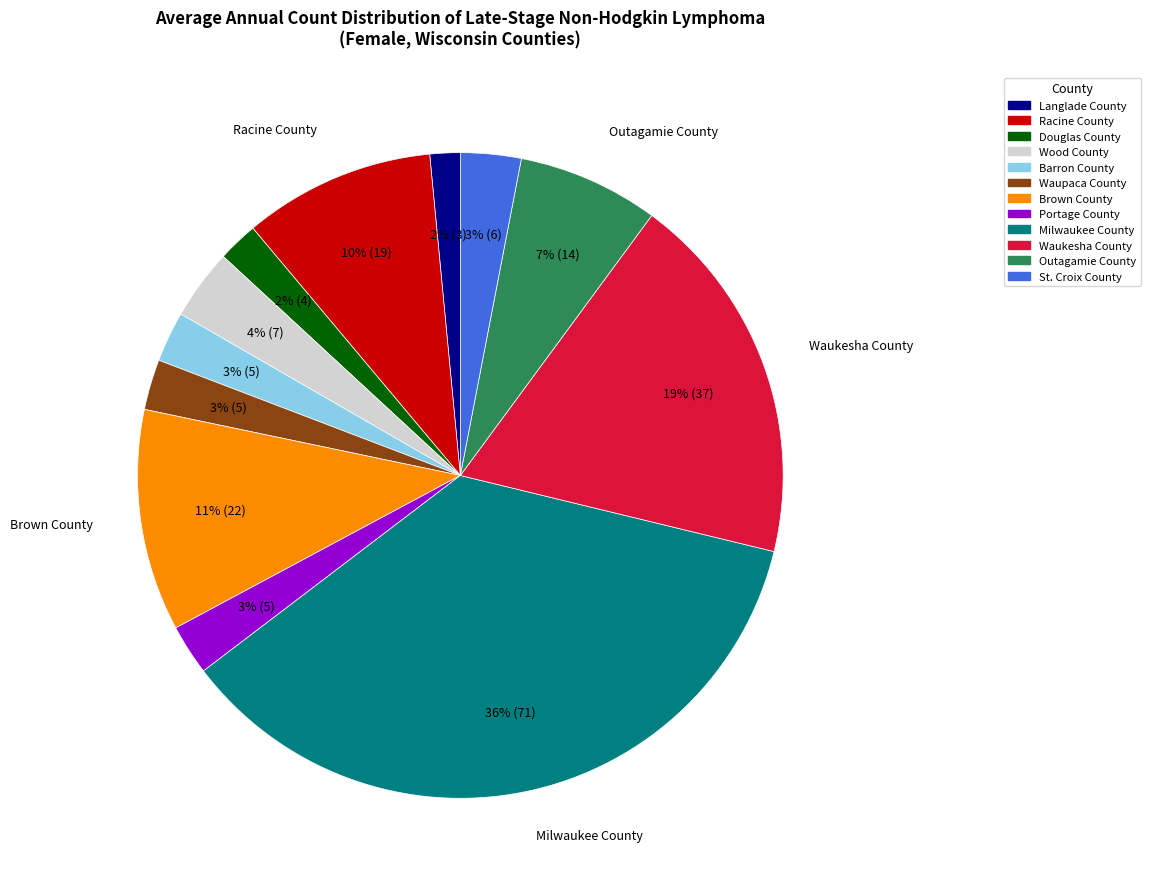

Does any single category account for the majority?

No